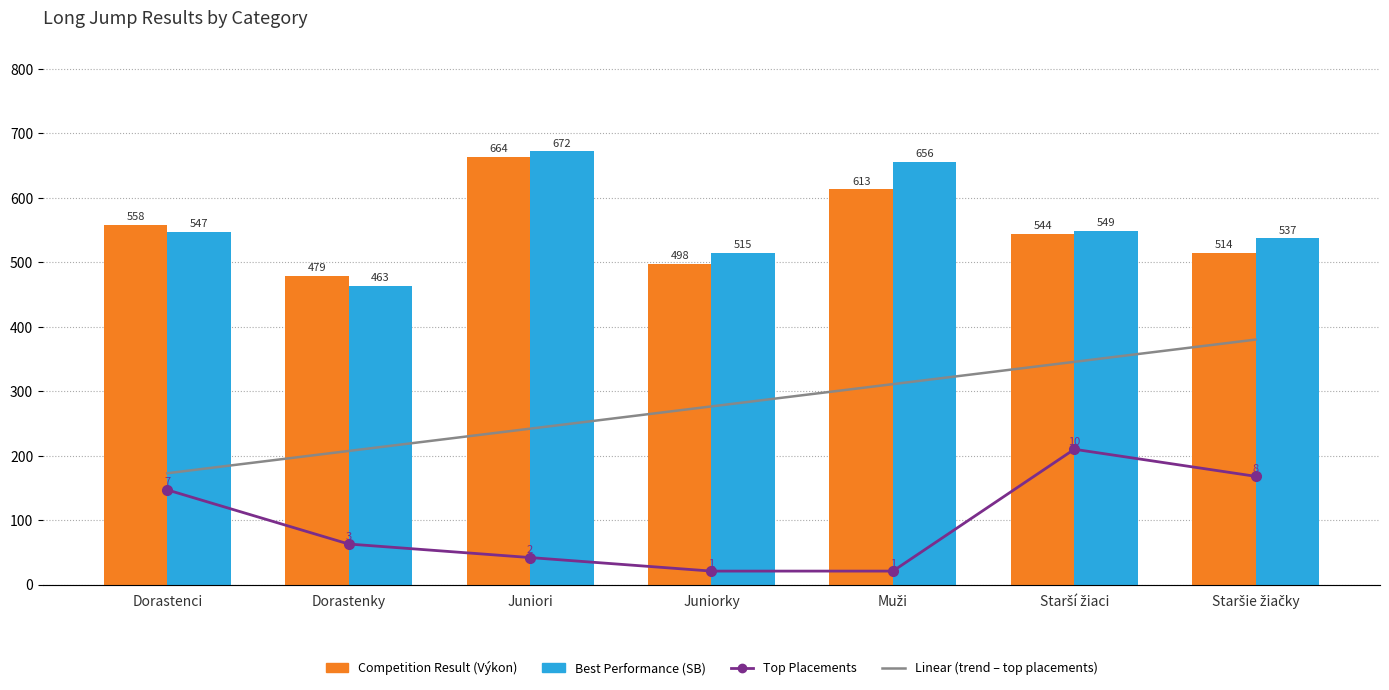

Reading left to right, extract all data points from this chart.

Linear (trend – top placements): Dorastenci=172.8	Dorastenky=207.4	Juniori=241.9	Juniorky=276.5	Muži=311.0	Starší žiaci=345.6	Staršie žiačky=380.2
Competition Result (Výkon): Dorastenci=558.0	Dorastenky=479.0	Juniori=664.0	Juniorky=498.0	Muži=613.0	Starší žiaci=544.0	Staršie žiačky=514.0
Best Performance (SB): Dorastenci=547.0	Dorastenky=463.0	Juniori=672.0	Juniorky=515.0	Muži=656.0	Starší žiaci=549.0	Staršie žiačky=537.0
Top Placements: Dorastenci=7.0	Dorastenky=3.0	Juniori=2.0	Juniorky=1.0	Muži=1.0	Starší žiaci=10.0	Staršie žiačky=8.0